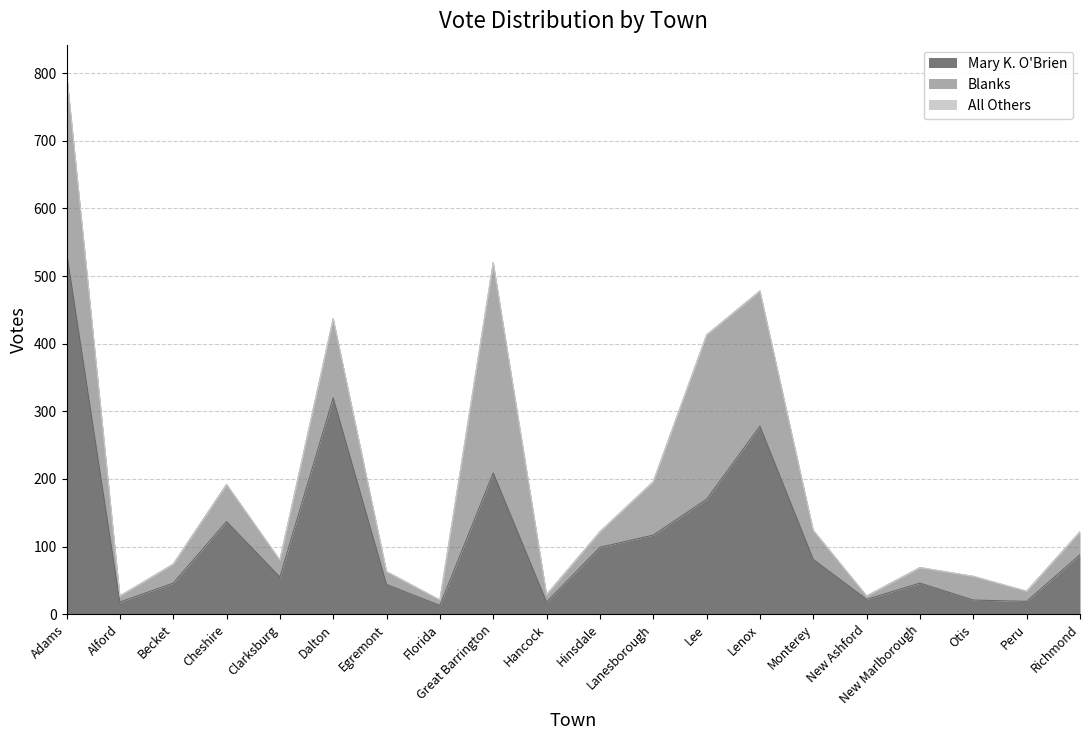

True or false: All Others has more than 1 points higher than both neighbors.

False